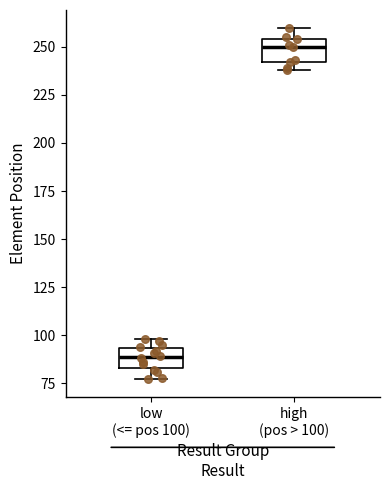

Reading left to right, read every box against the y-axis: the position of its median line, the range the box covers, and the ends of its whiskers. The values are not printed on the chart, so give them approximately, as read against the axis.

low (<= pos 100): median 90, box 85 to 95, whiskers 75 to 100
high (pos > 100): median 250, box 240 to 255, whiskers 240 (just below the box's lower edge) to 260